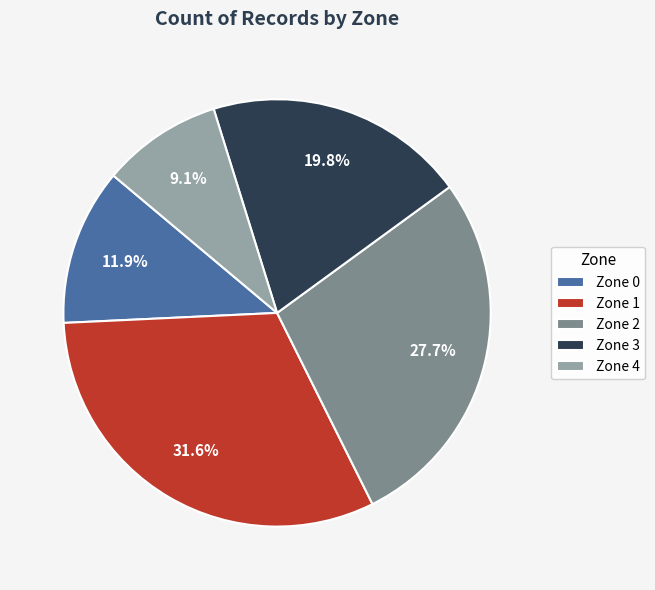

Which slice is the largest?

Zone 1